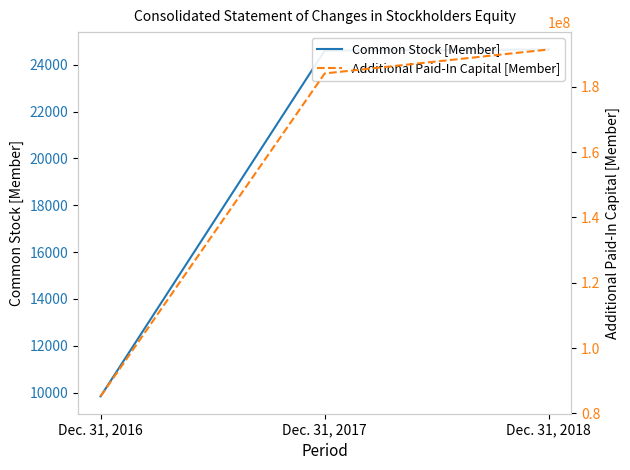

Where is Additional Paid-In Capital [Member] nearest to the value 138331933?

Dec. 31, 2017